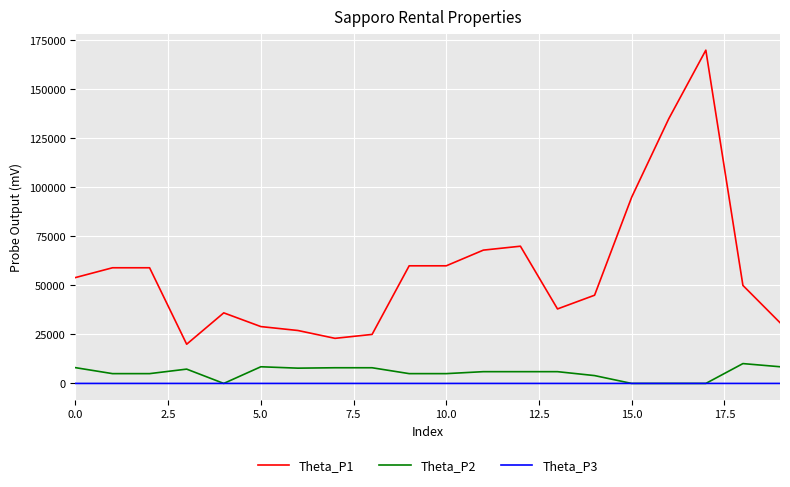

List the series in order of their peak value, lowest first.

Theta_P3, Theta_P2, Theta_P1